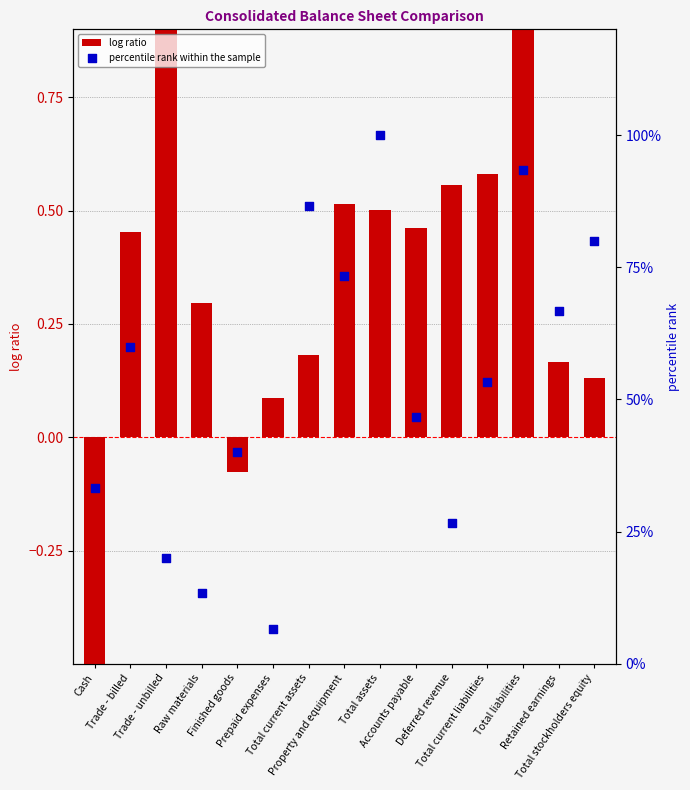

At how many categories does at least one series exceed 1?

1